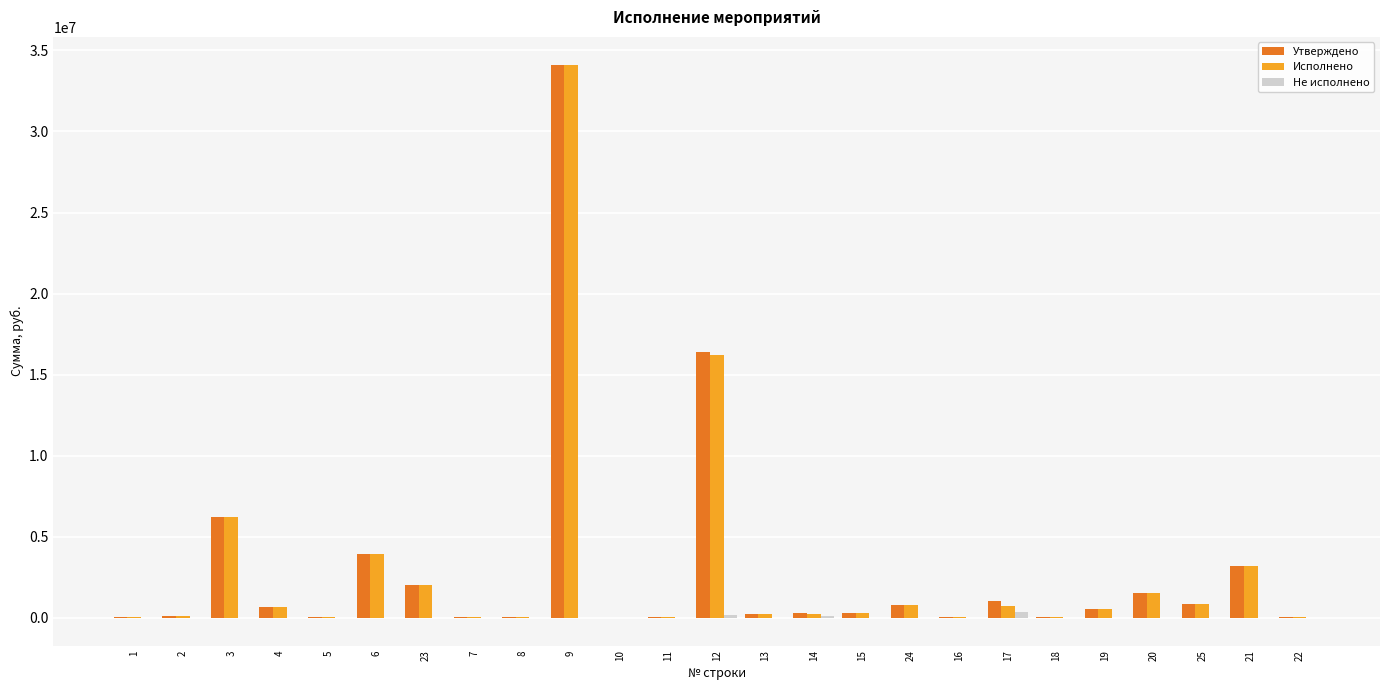

What is the sum of all Утверждено values?

72476472.0